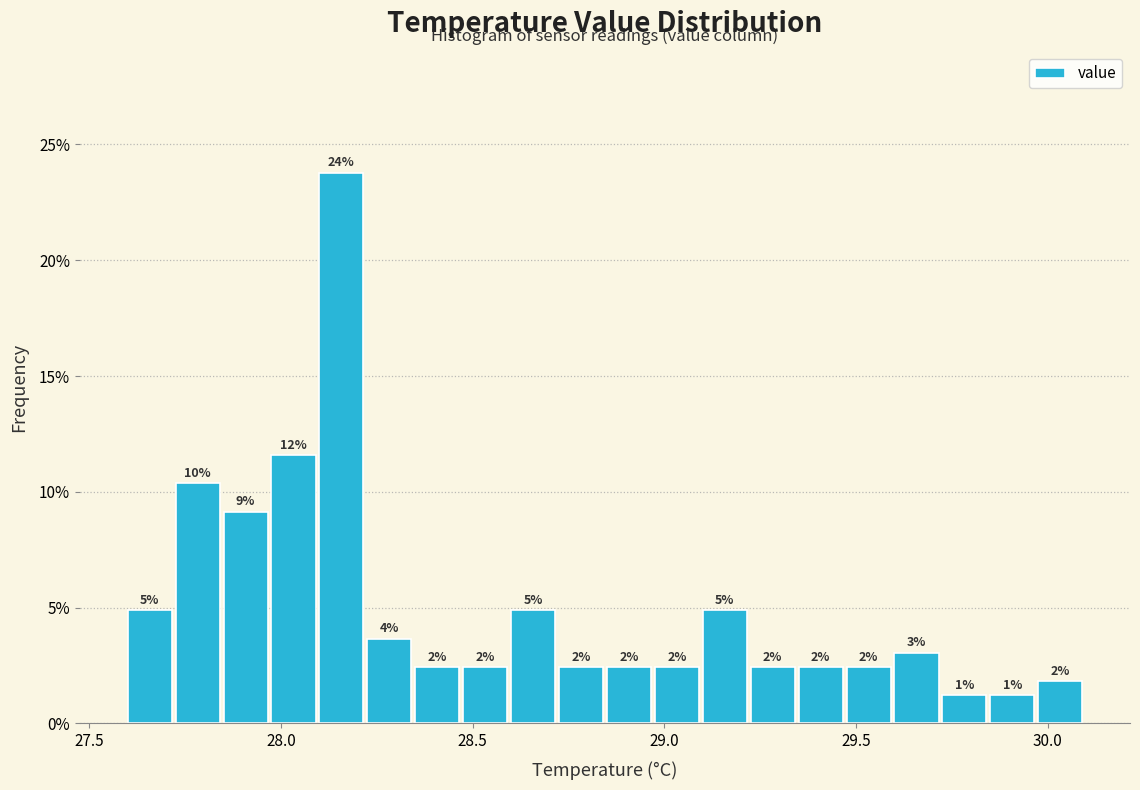

Around what value on the x-axis is the tallest bar? Give the approximate position of its centre, as read against the axis.

28.15